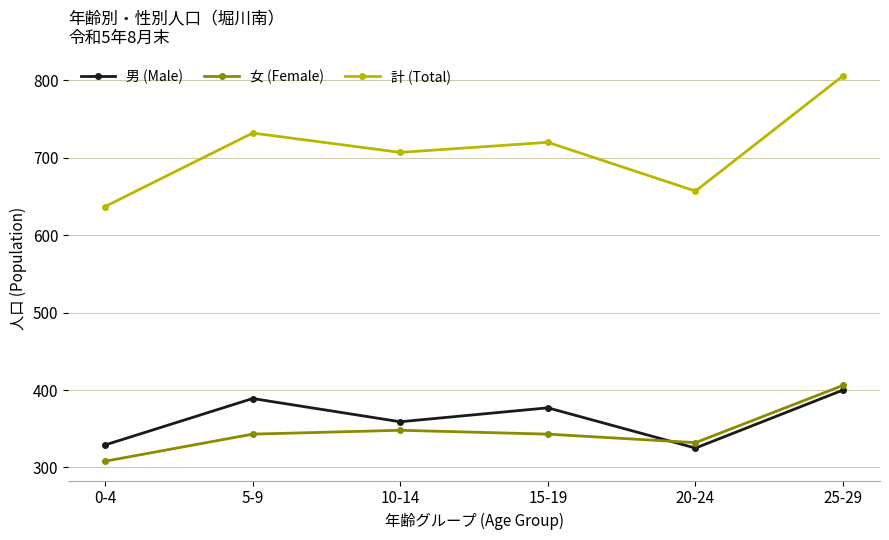

The value of 女 (Female) at 10-14 is 348. True or false?

True